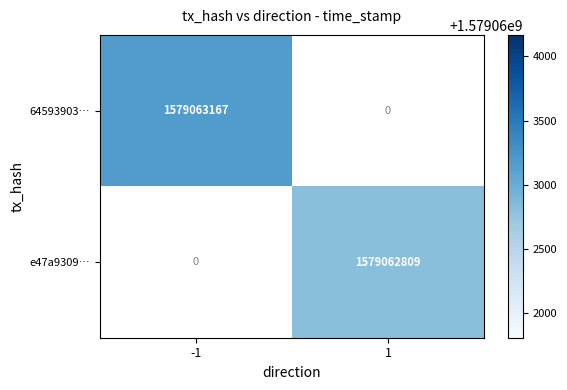

The e47a9309… series shows 979464047 at 1. True or false?

False